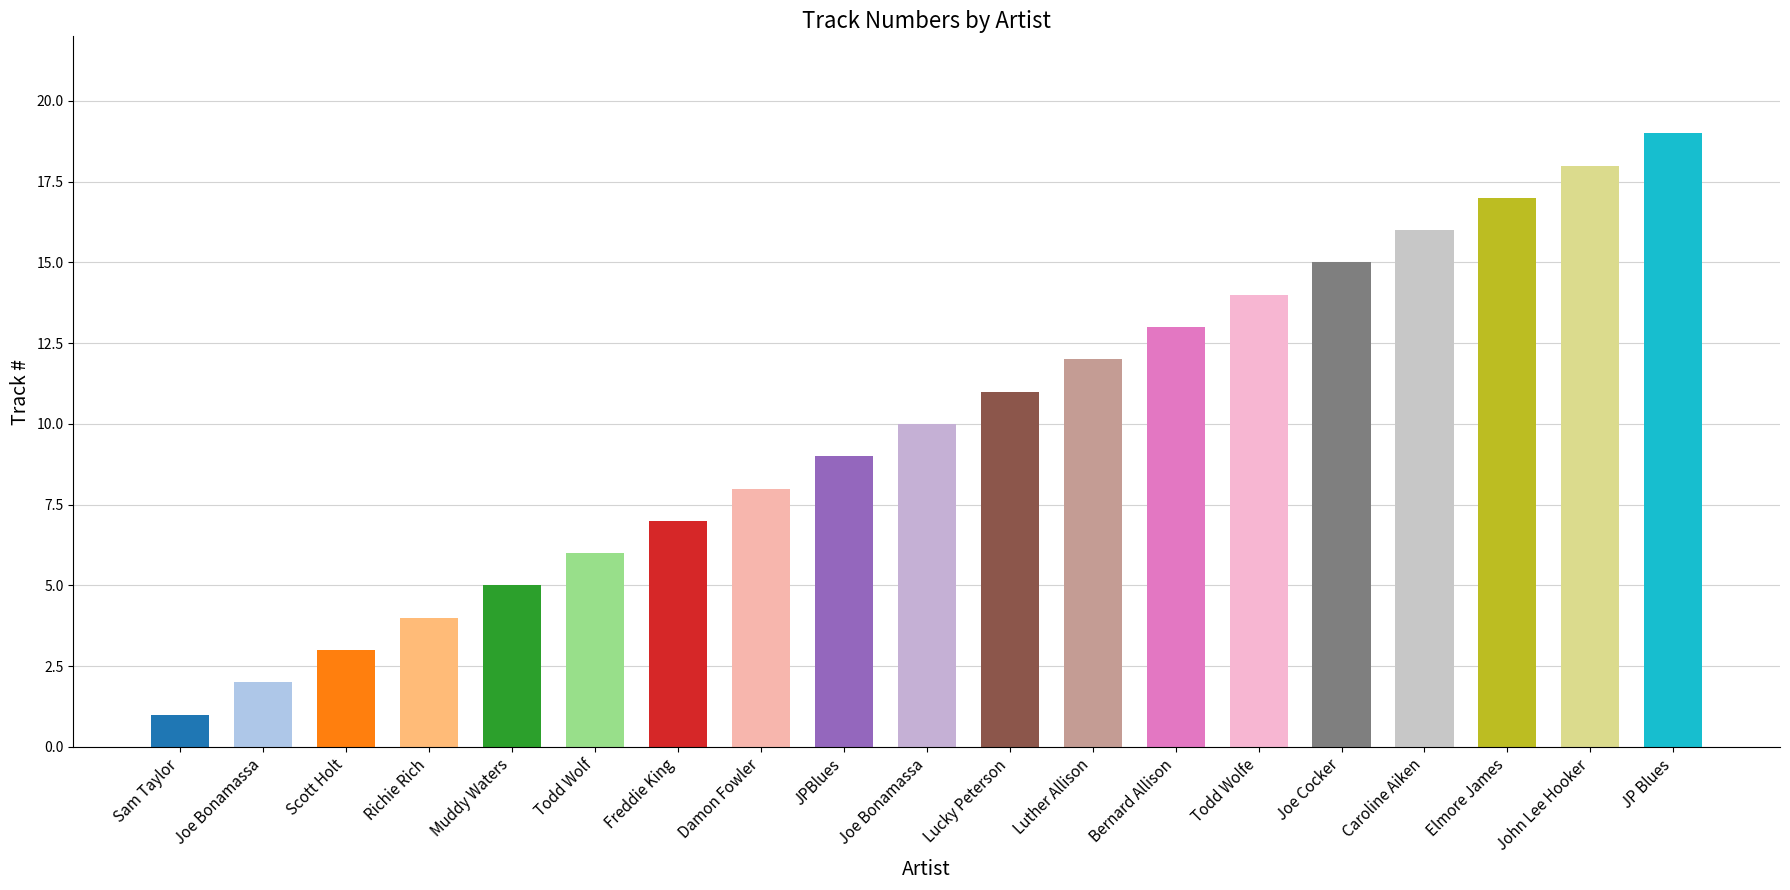

What is the label of the 13th bar from the left?

Bernard Allison